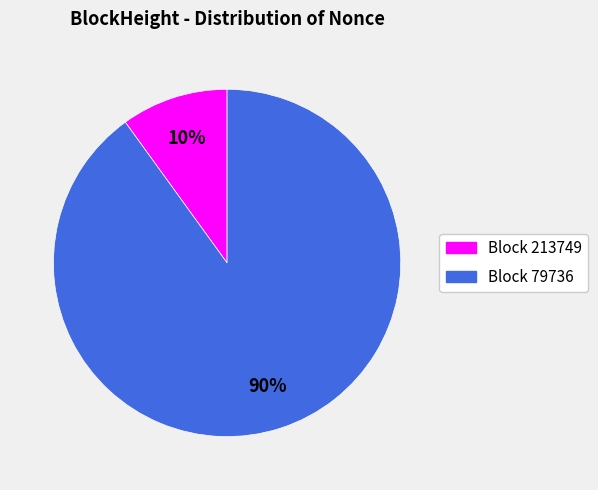

Does any single category account for the majority?

Yes